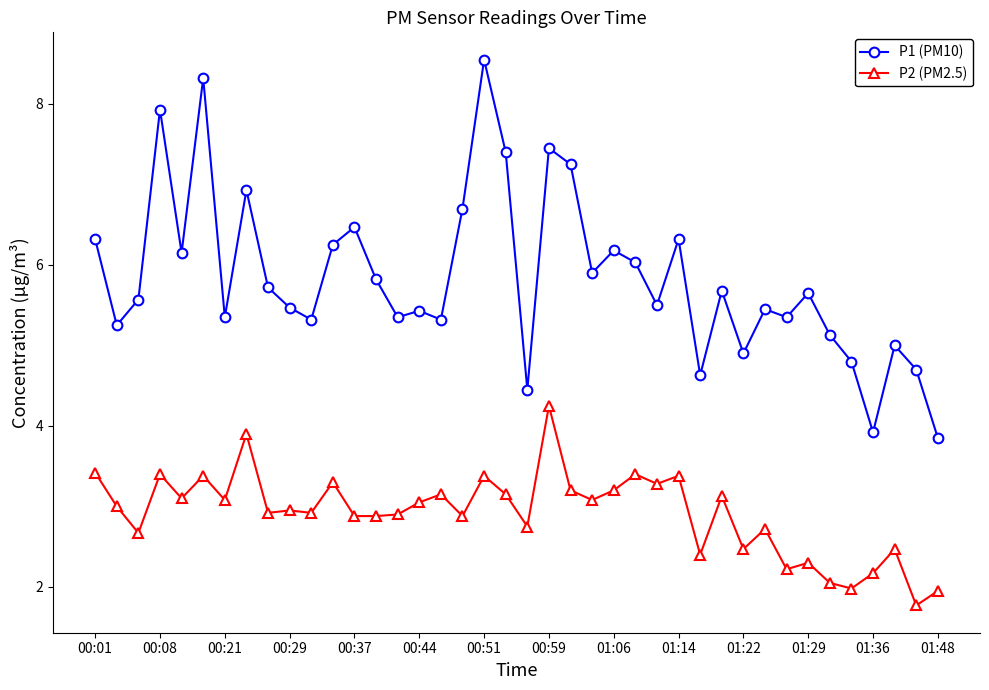

Which series has the largest range (max minus min)?

P1 (PM10)